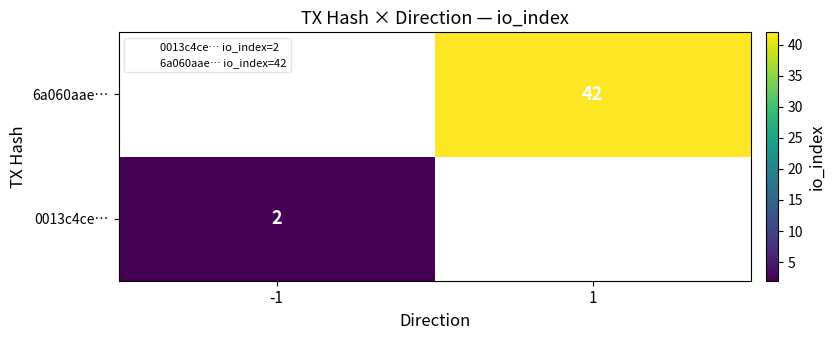

At how many categories does at least one series exceed 4?

1